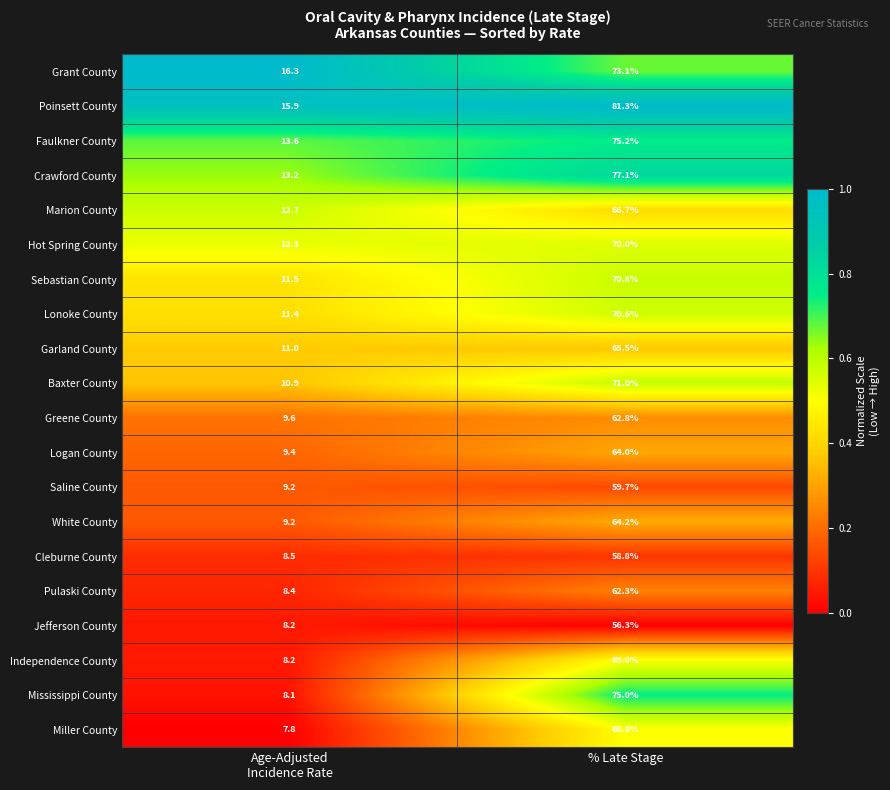

What is the maximum value shown in the chart?

81.3